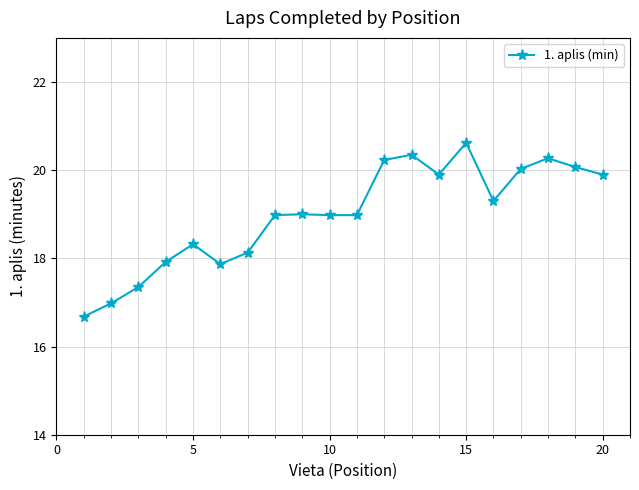

What is the average value?

19.0